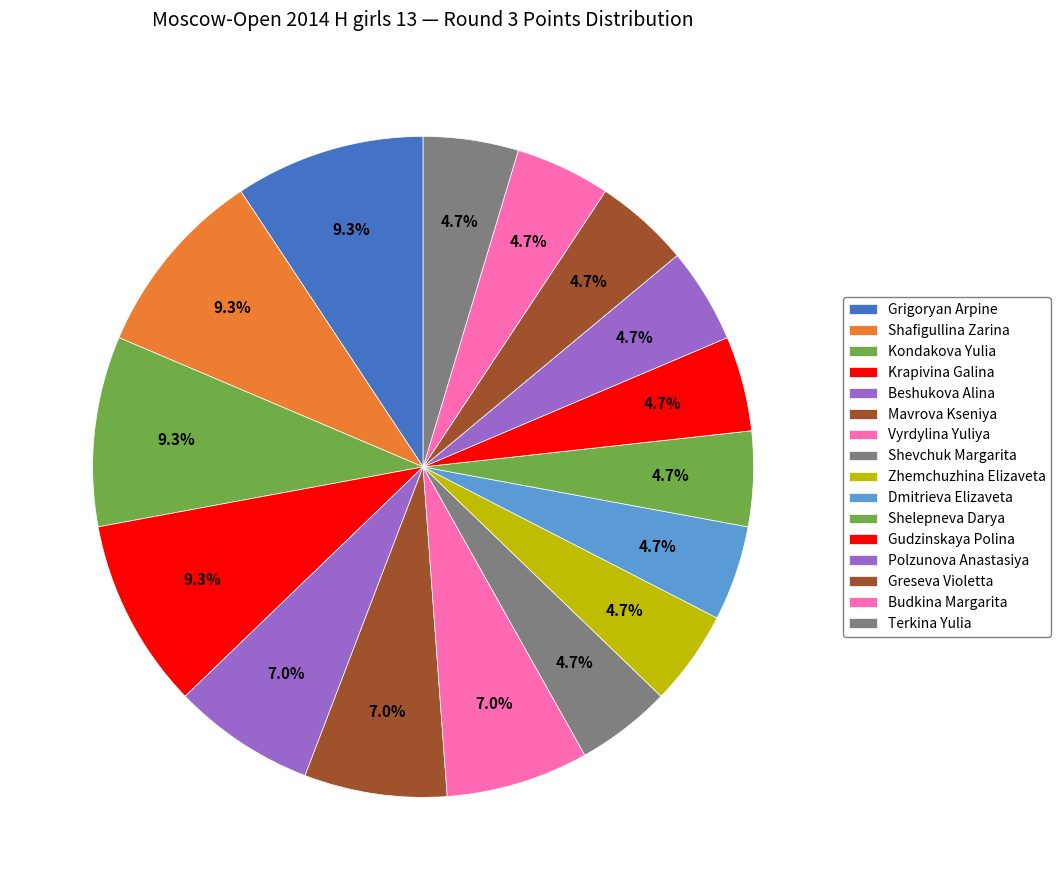

Does Shelepneva Darya account for over 50% of the chart?

No